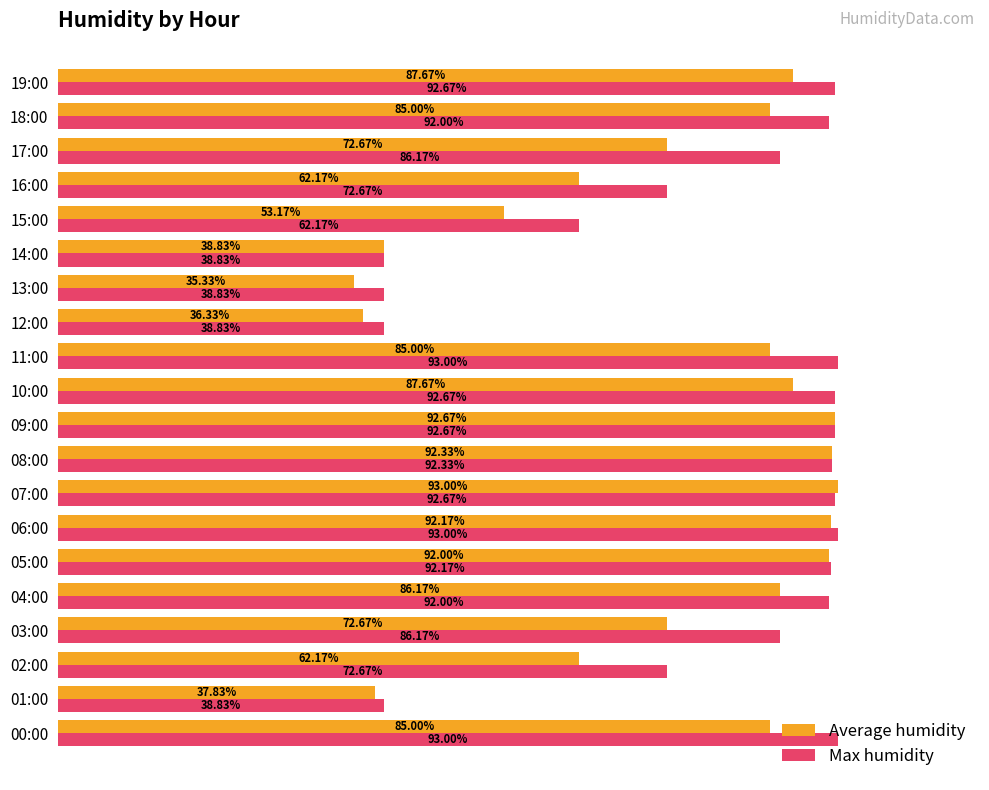

Which series has the largest total across all categories?

Max humidity